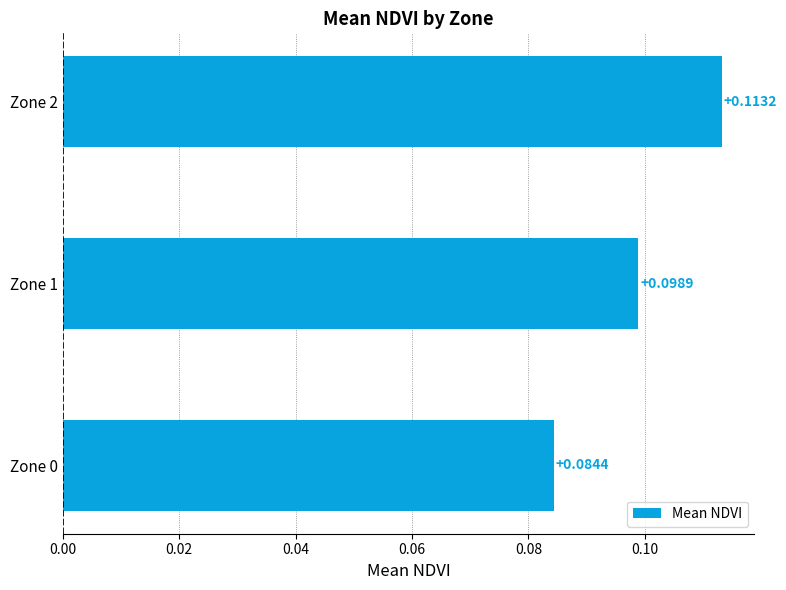

Count the values in the range 0 to 1.

3